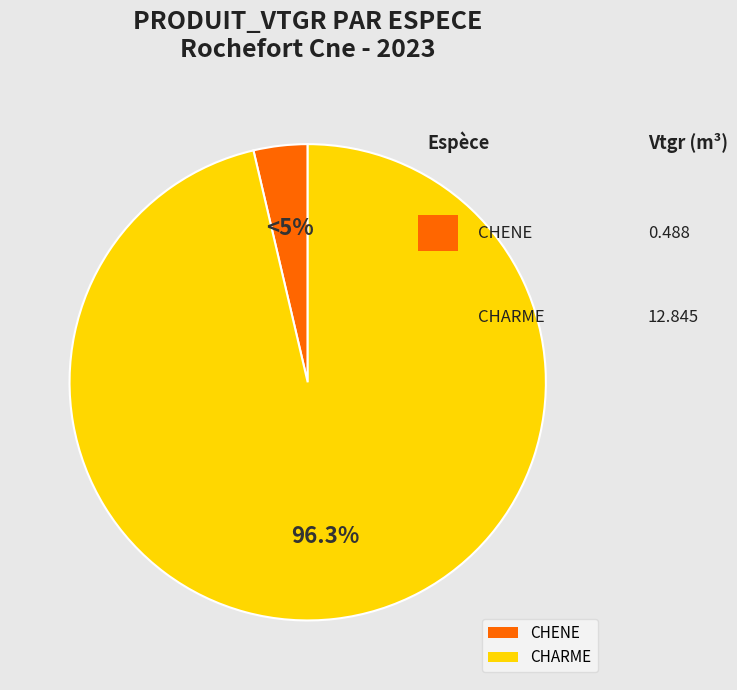

Which category has the biggest portion of the pie?

CHARME